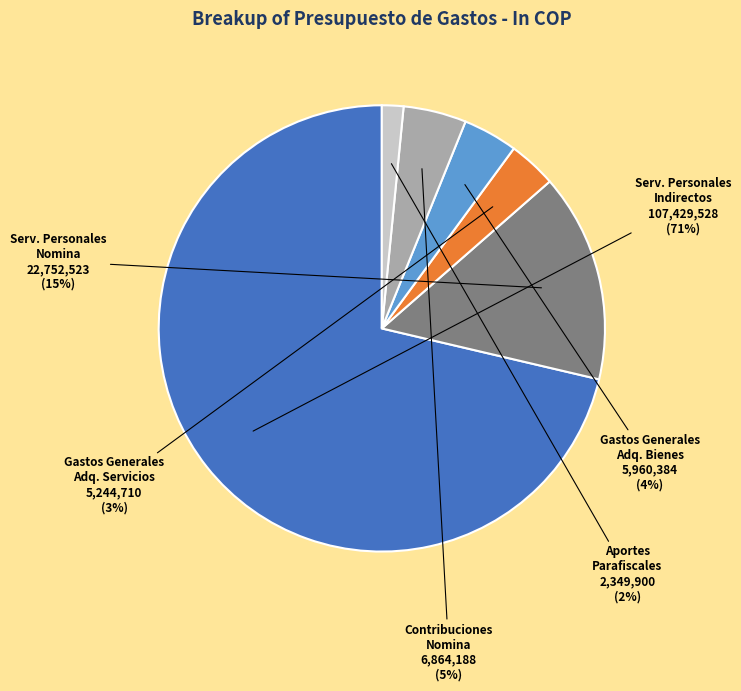

To the nearest percent, what is the average slice percentage?

17%